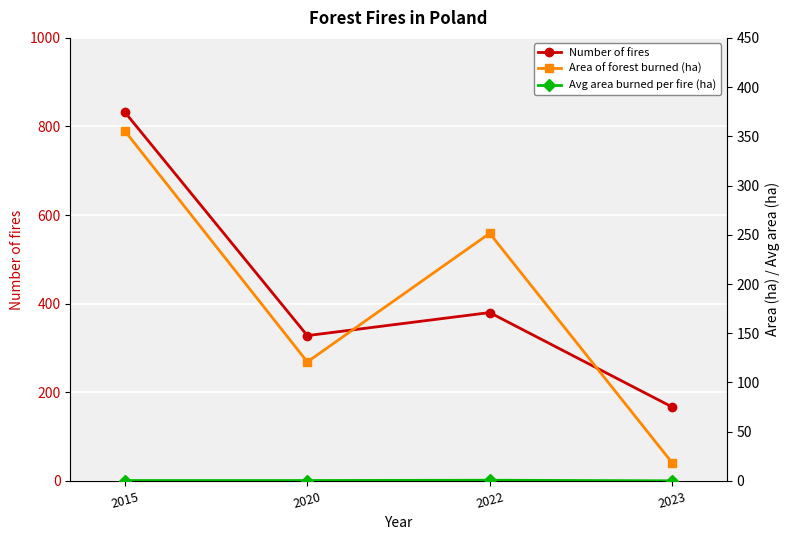

Between 2020 and 2022, which series saw the biggest shift?

Area of forest burned (ha)